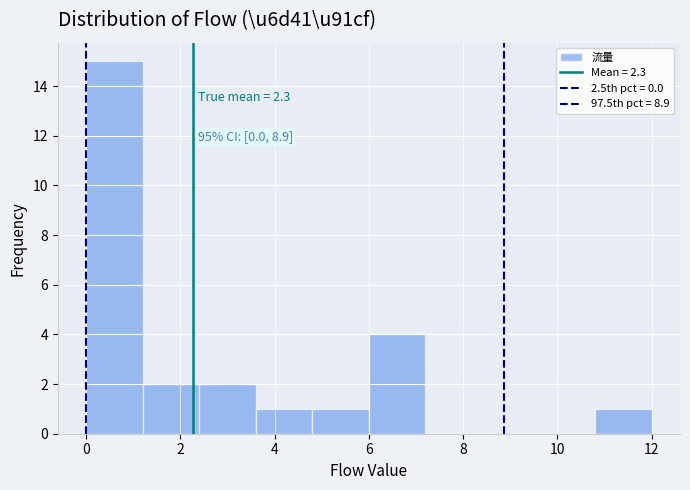

Over which range of the x-axis is the bar tallest?

0.0 to 1.2